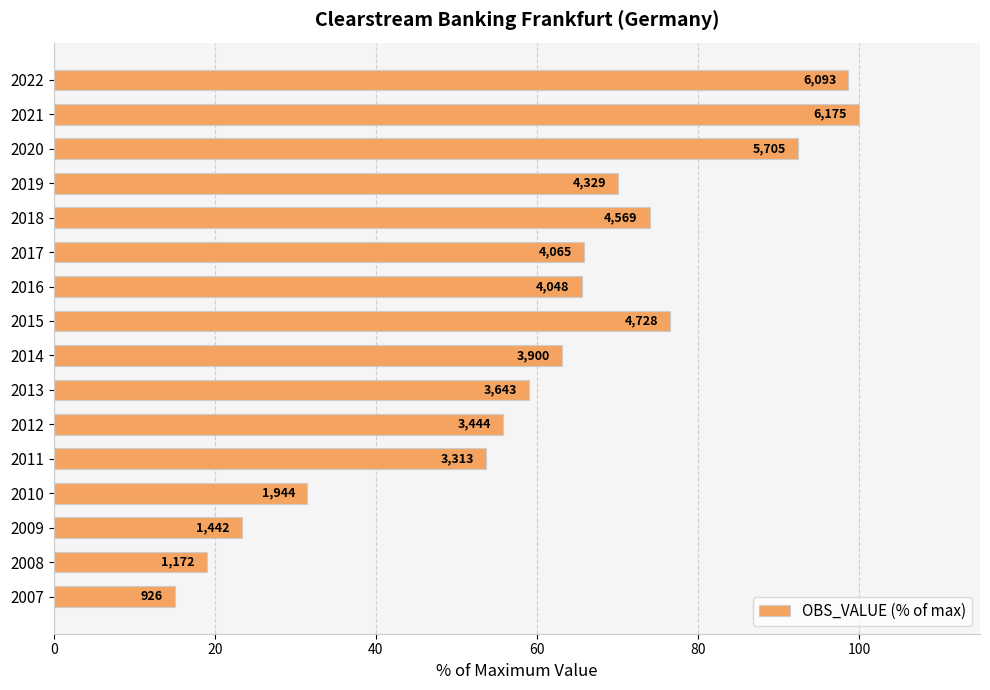

How many bars are there in total?

16